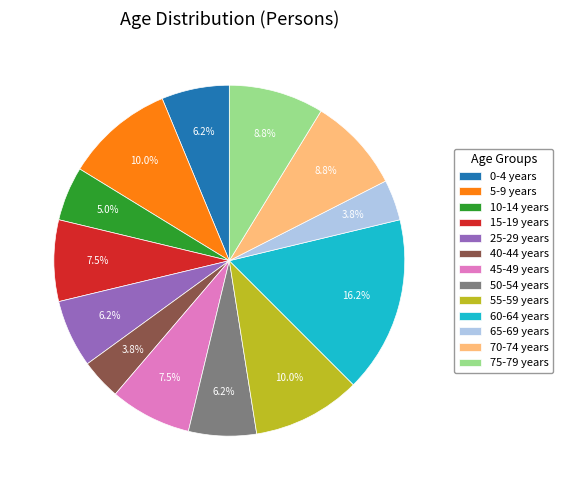

Does any single category account for the majority?

No